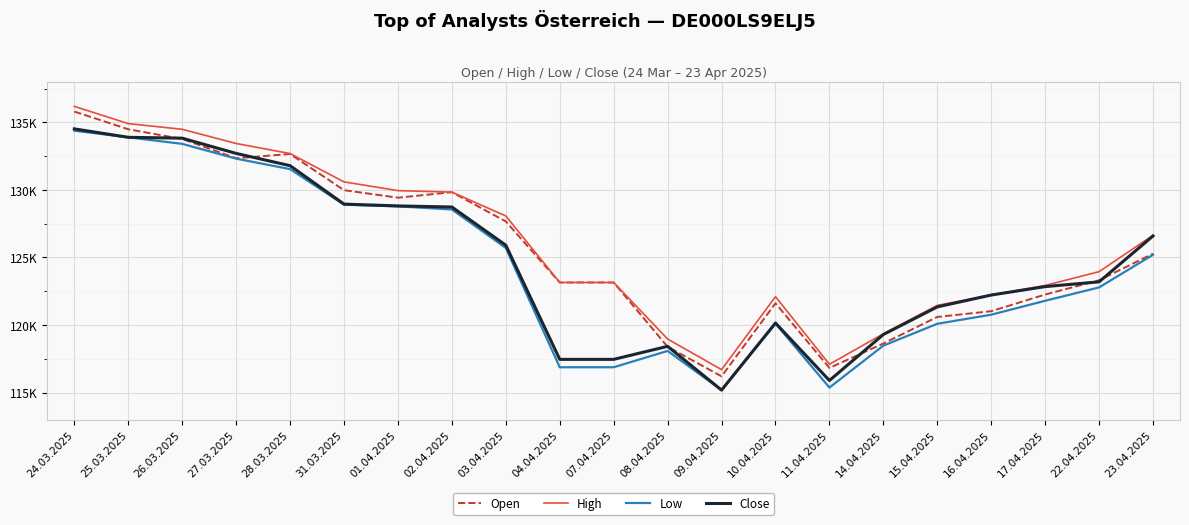

What is the label of the 16th point from the left?

14.04.2025